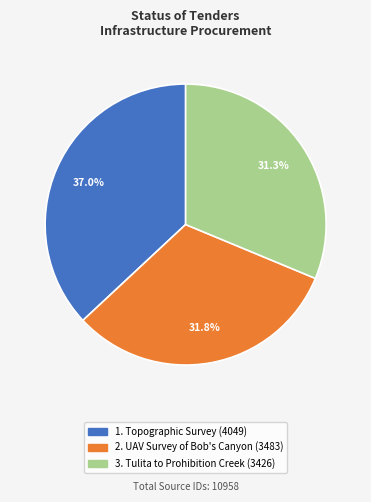

To the nearest percent, what is the average slice percentage?

33%